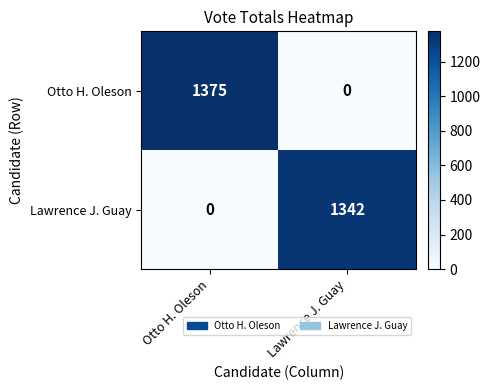

Which series has the widest spread of values?

Otto H. Oleson